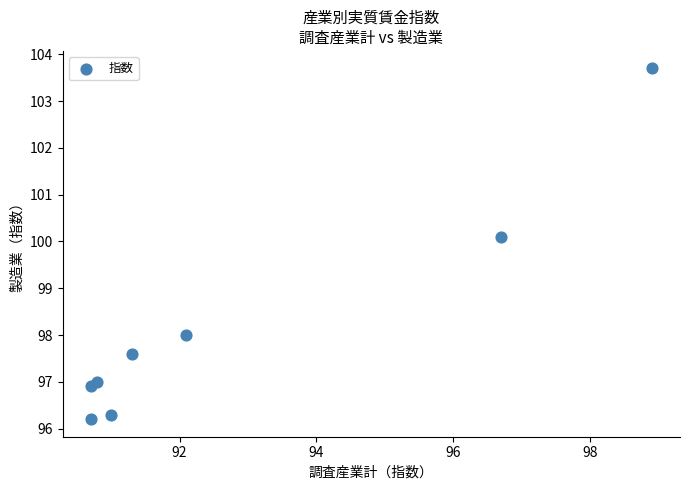

What Y value in the scatter plot is closest to 99?

98.0